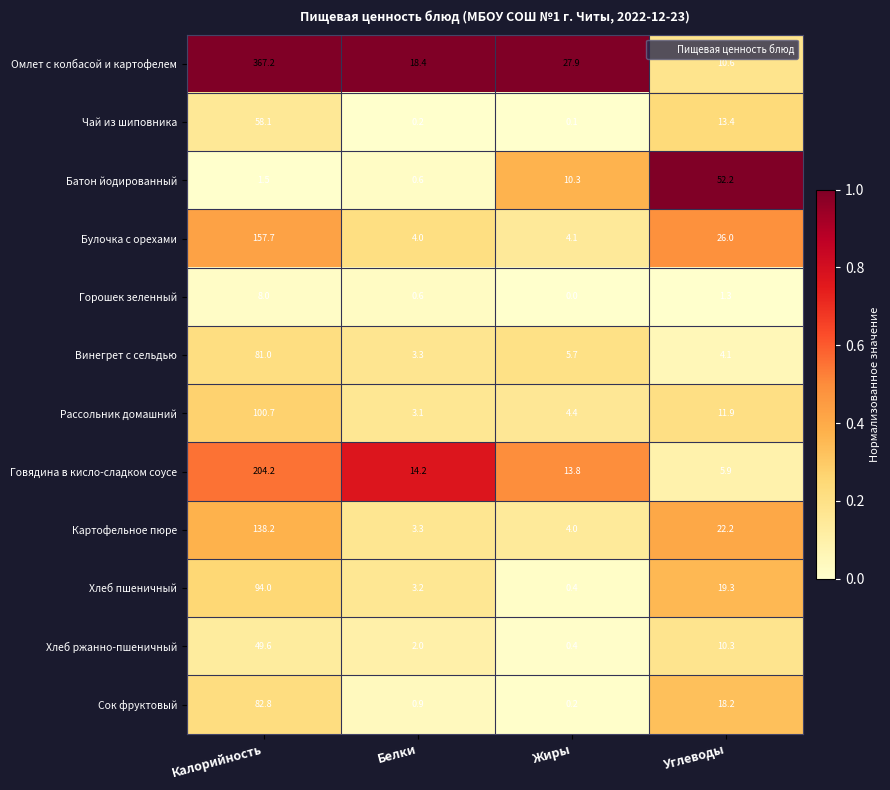

Rank the series at Калорийность from lowest to highest value.

Батон йодированный, Горошек зеленный, Хлеб ржанно-пшеничный, Чай из шиповника, Винегрет с сельдью, Сок фруктовый, Хлеб пшеничный, Рассольник домашний, Картофельное пюре, Булочка с орехами, Говядина в кисло-сладком соусе, Омлет с колбасой и картофелем